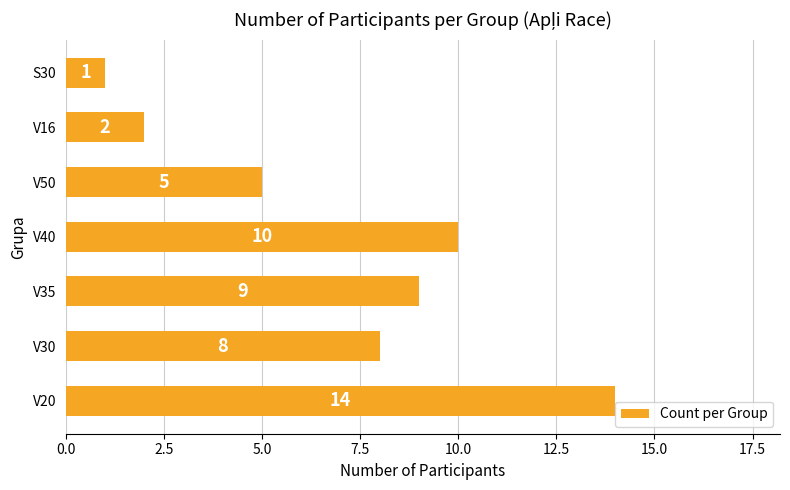

Which label corresponds to the largest value in the chart?

V20